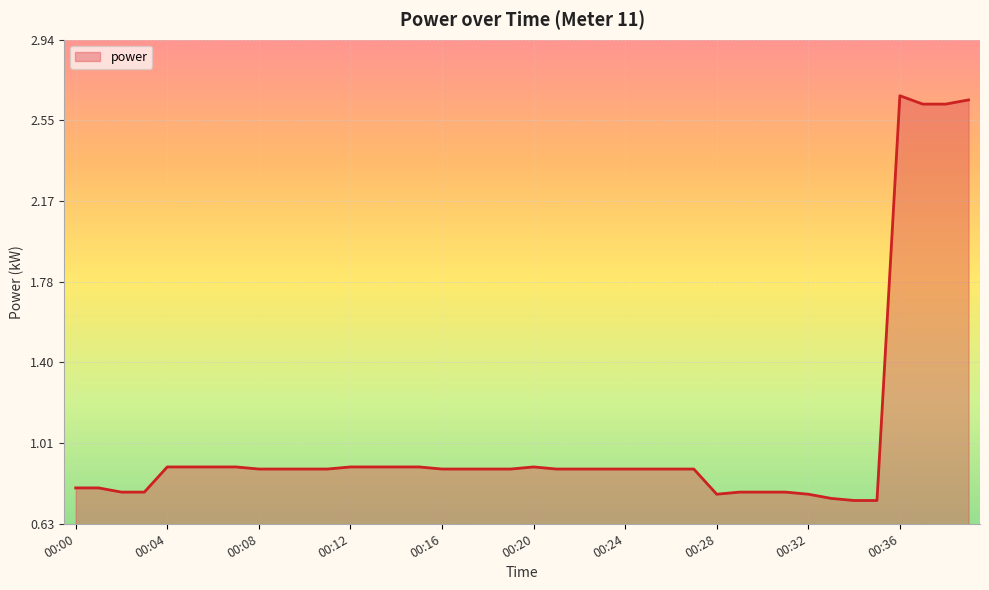

What is the difference between the maximum and minimum values?

1.9